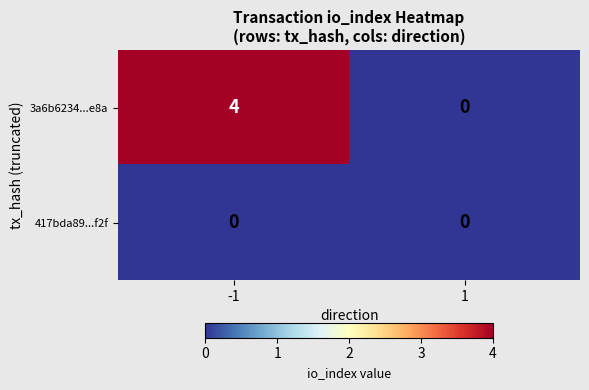

How many data points does each series have?

2